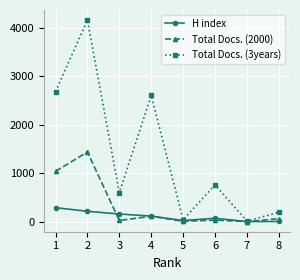

Is the value of Total Docs. (3years) at 4 greater than the value of Total Docs. (2000) at 5?

Yes